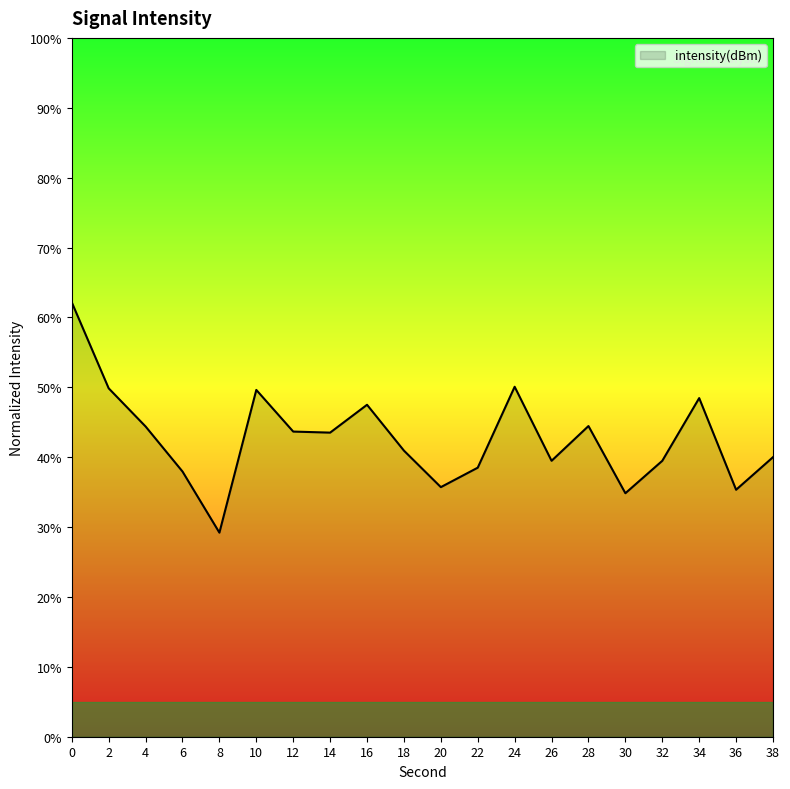

True or false: there are more than 0 points higher than both neighbors.

True